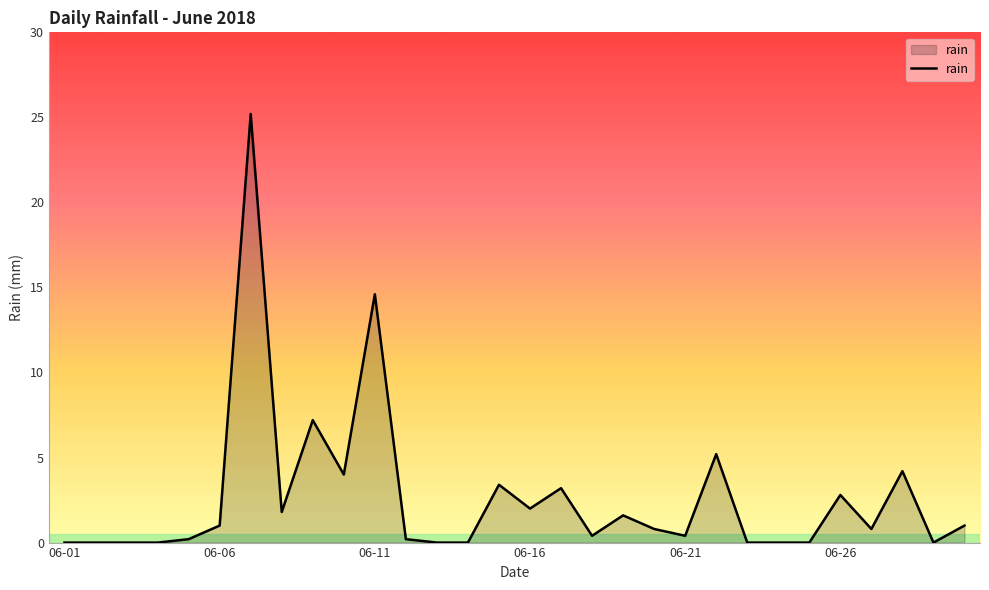

What is the difference between the maximum and minimum values?

25.2